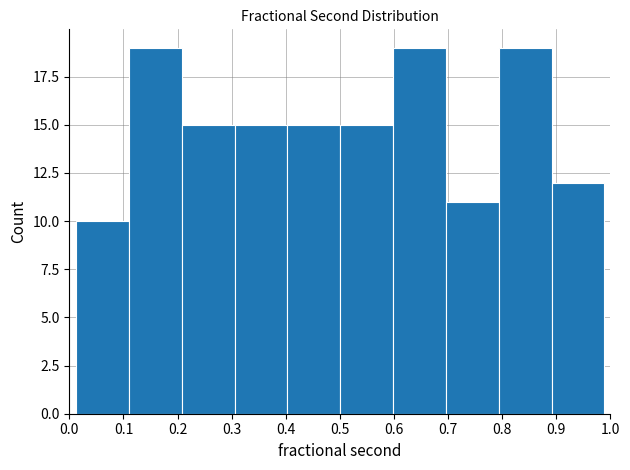

Reading left to right, list every bar in this chart as the range it spans on the x-axis followed by its height. Neither the bar edges nor the heights are printed on the chart, so give them approximately, as read against the axes.

0.01 to 0.11: 10
0.11 to 0.21: 19
0.21 to 0.31: 15
0.31 to 0.40: 15
0.40 to 0.50: 15
0.50 to 0.60: 15
0.60 to 0.70: 19
0.70 to 0.79: 11
0.79 to 0.89: 19
0.89 to 0.99: 12